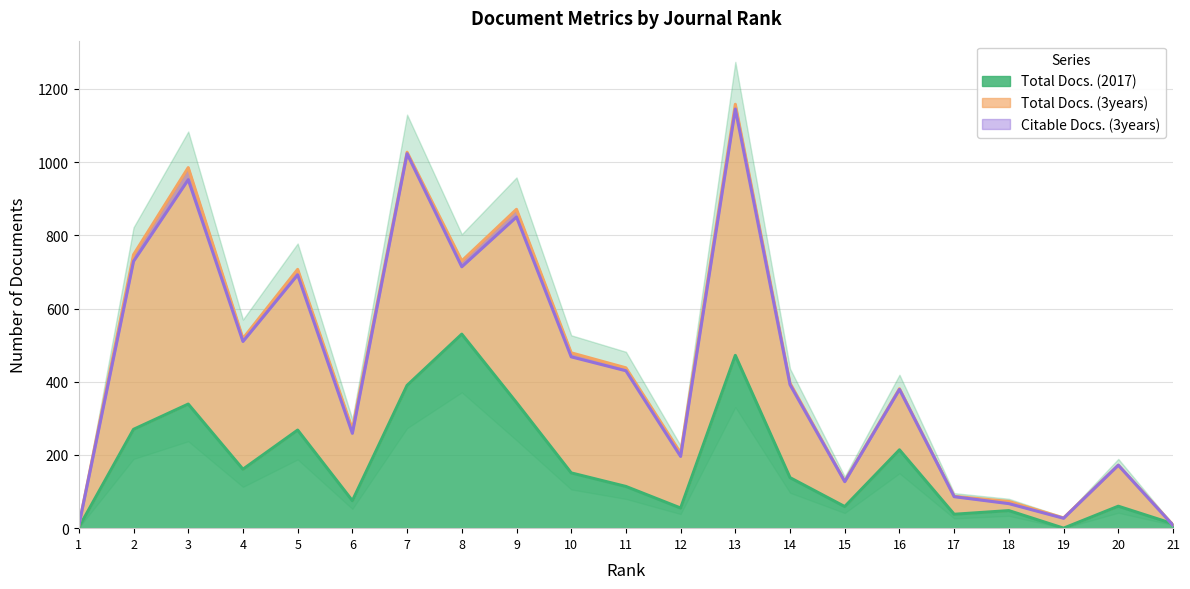

Where is Citable Docs. (3years) nearest to the value 576?

4